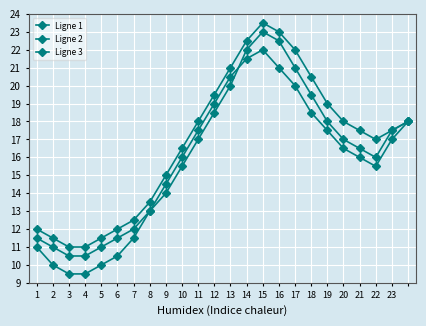

Reading left to right, extract all data points from this chart.

Ligne 1: 11.5	11.0	10.5	10.5	11.0	11.5	12.0	13.0	14.0	15.5	17.0	18.5	20.0	22.0	23.0	22.5	21.0	19.5	18.0	17.0	16.5	16.0	17.5	18.0
Ligne 2: 12.0	11.5	11.0	11.0	11.5	12.0	12.5	13.5	15.0	16.5	18.0	19.5	21.0	22.5	23.5	23.0	22.0	20.5	19.0	18.0	17.5	17.0	17.5	18.0
Ligne 3: 11.0	10.0	9.5	9.5	10.0	10.5	11.5	13.0	14.5	16.0	17.5	19.0	20.5	21.5	22.0	21.0	20.0	18.5	17.5	16.5	16.0	15.5	17.0	18.0